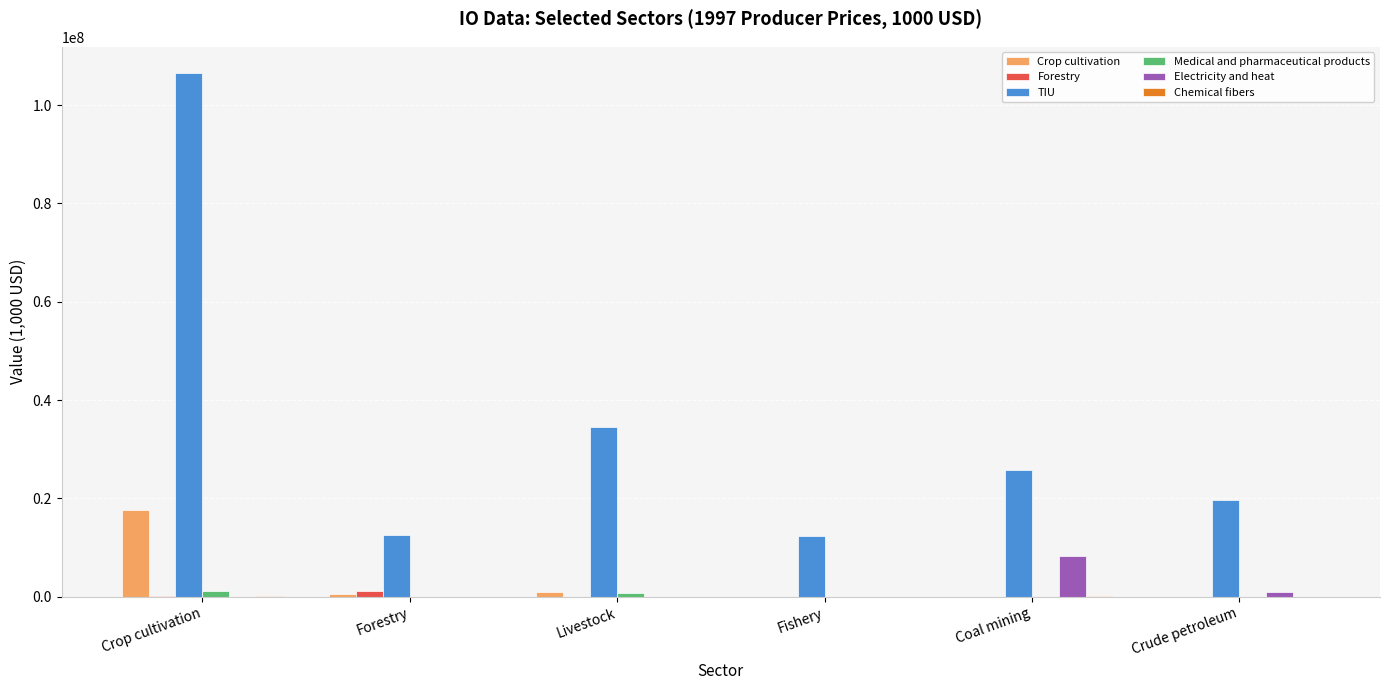

Read the Crop cultivation value at Coal mining.

53202.2